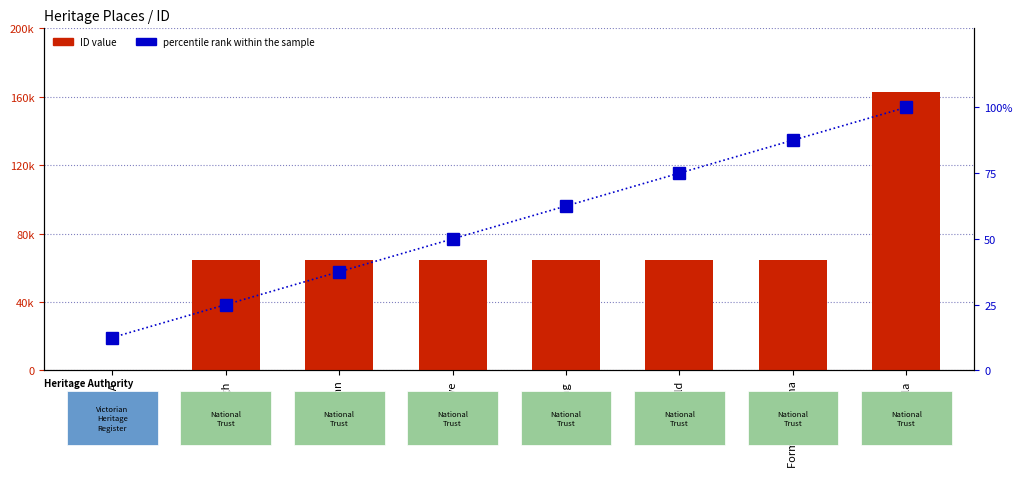

What is the total value across all series at Rooding?

64642.5